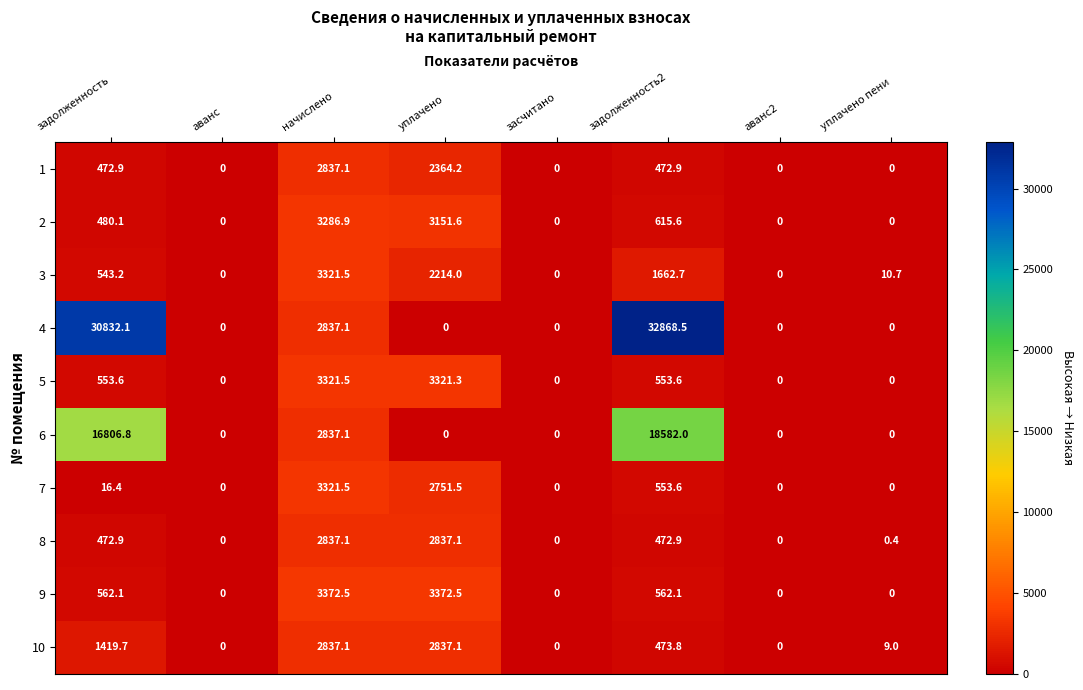

What is the sum of the 8 values at начислено and засчитано?

2837.1